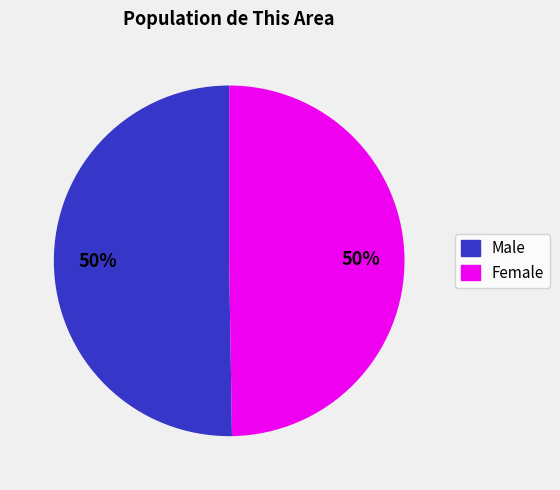

Is it true that Female is 38% of the pie?

False